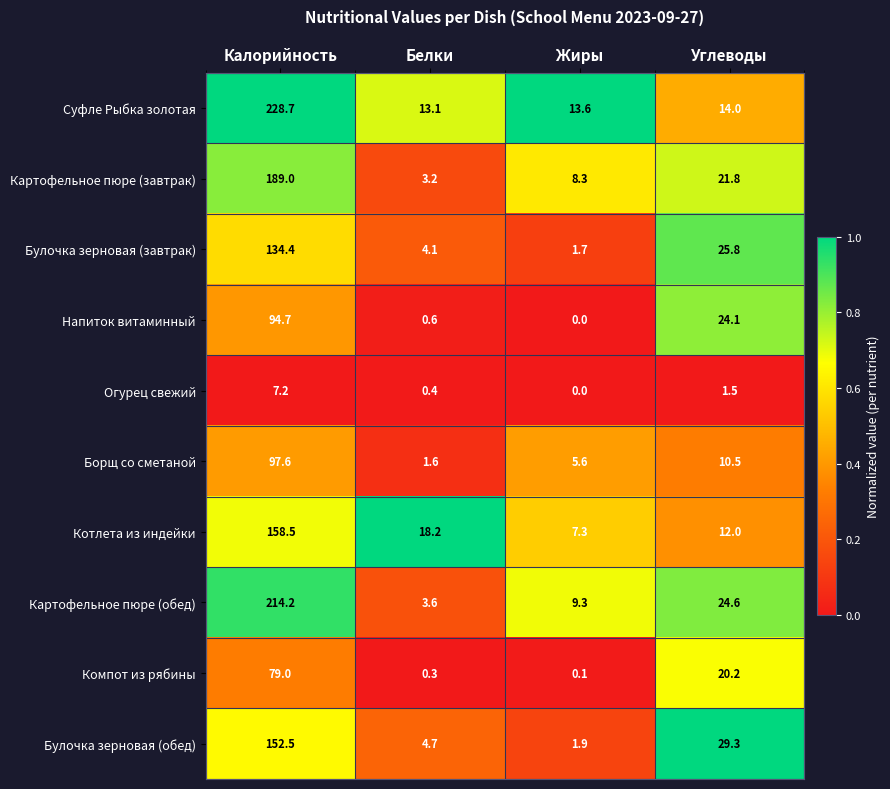

Between Белки and Жиры, which series saw the biggest shift?

Котлета из индейки